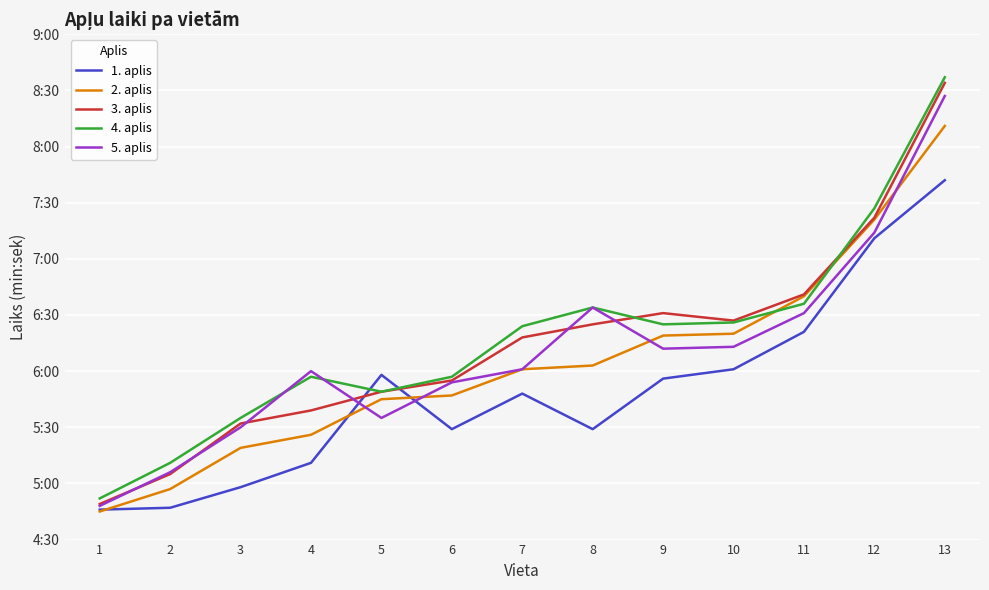

What is the difference between the maximum and second lowest values in the 5. aplis series?

3.3